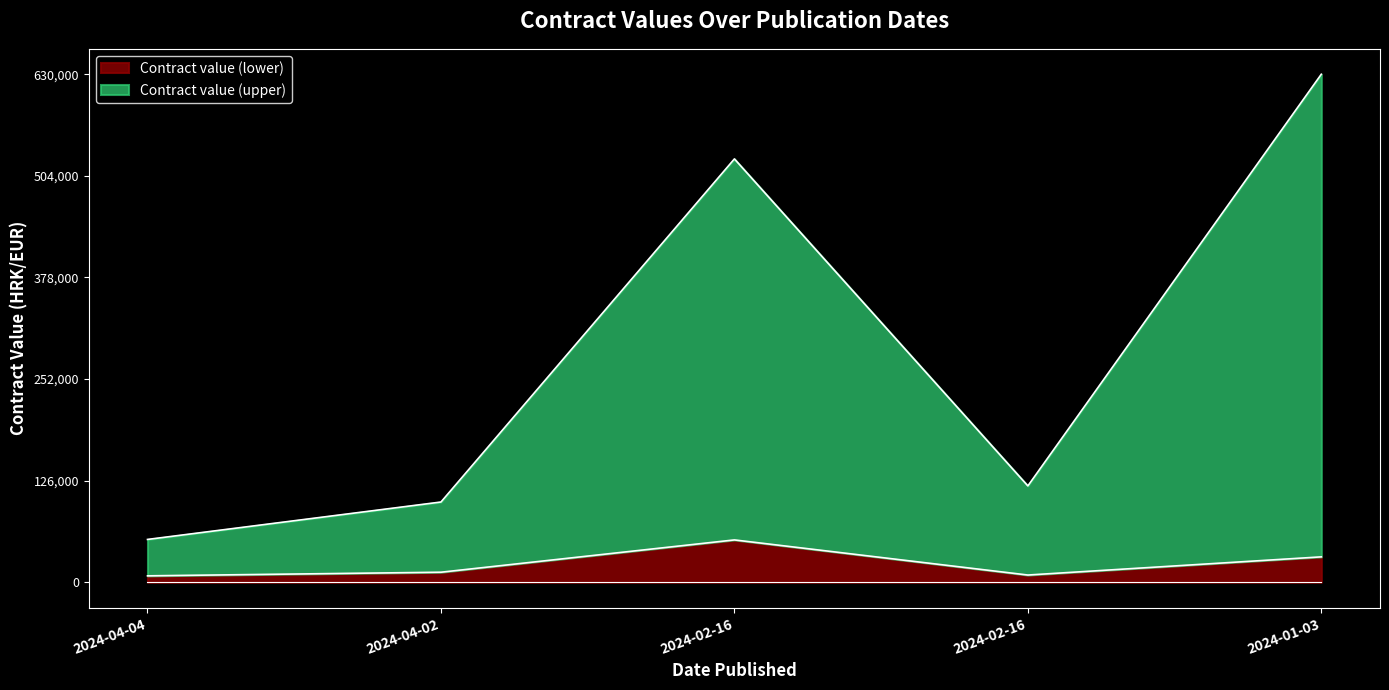

Between 2024-01-03 and 2024-04-04, which is larger?

2024-01-03